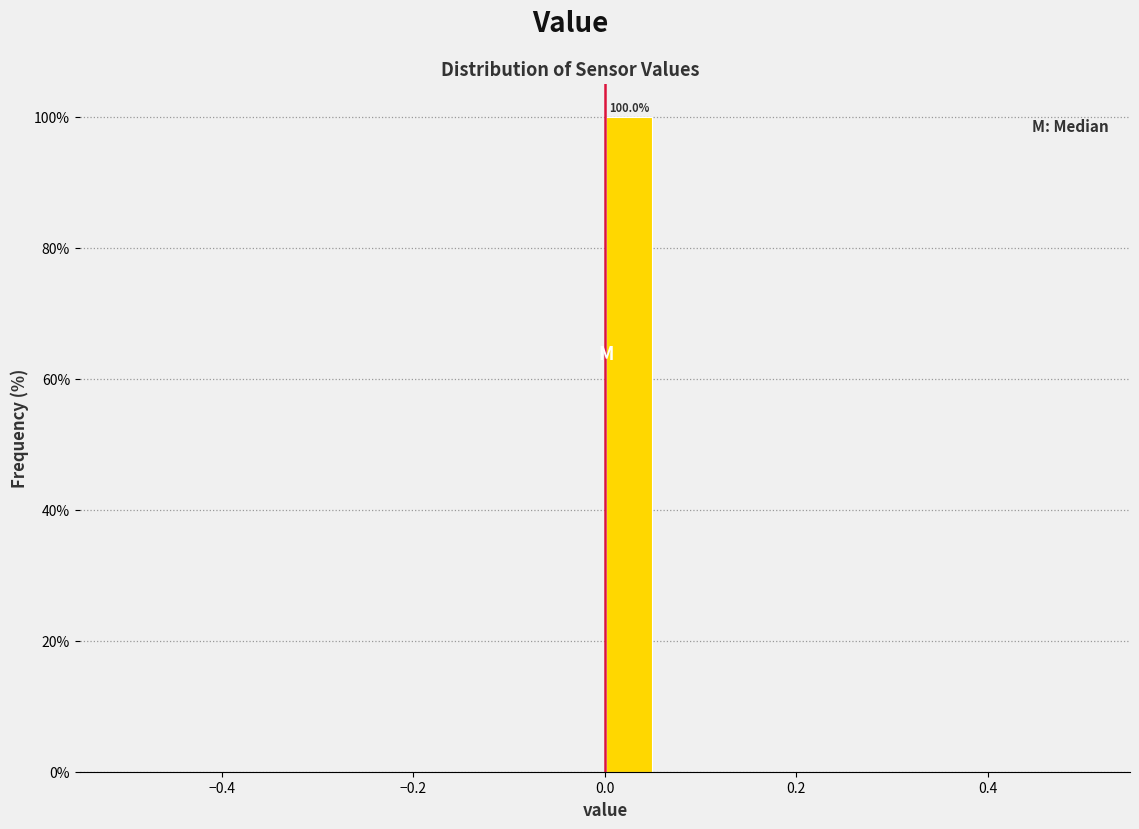

Read against the x-axis, roughly where is the centre of the tallest bar?

0.02